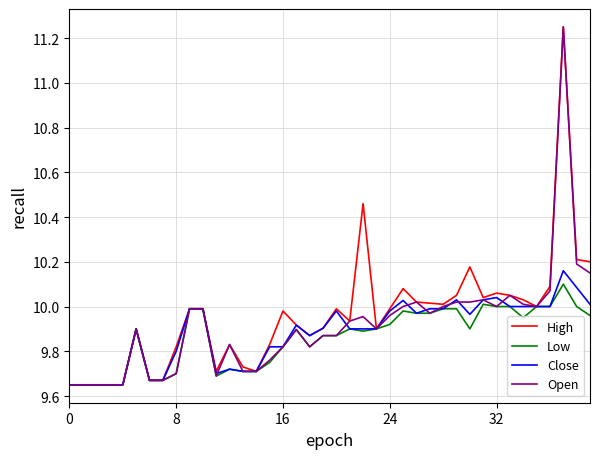

Which series has the largest total across all categories?

High